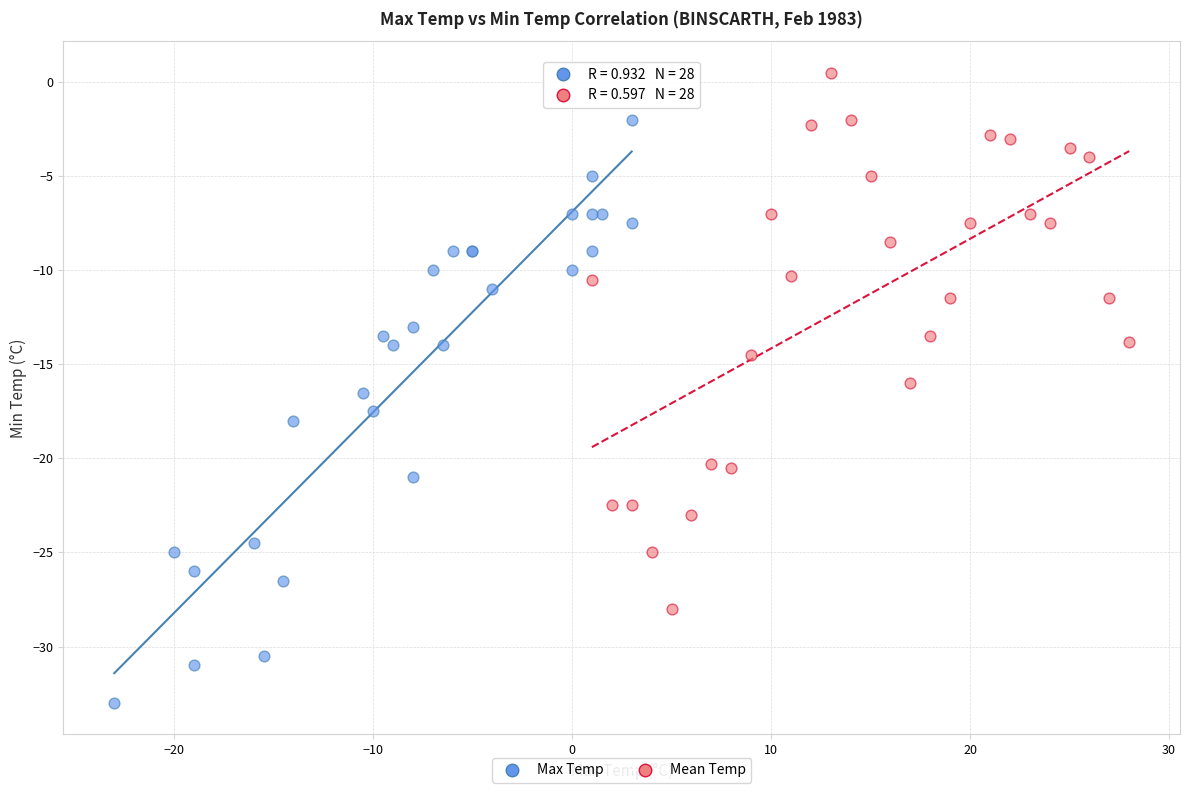

Which series has the widest spread of Y values?

Max Temp